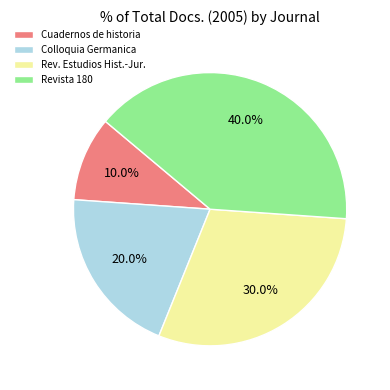

Between Revista 180 and Colloquia Germanica, which is larger?

Revista 180